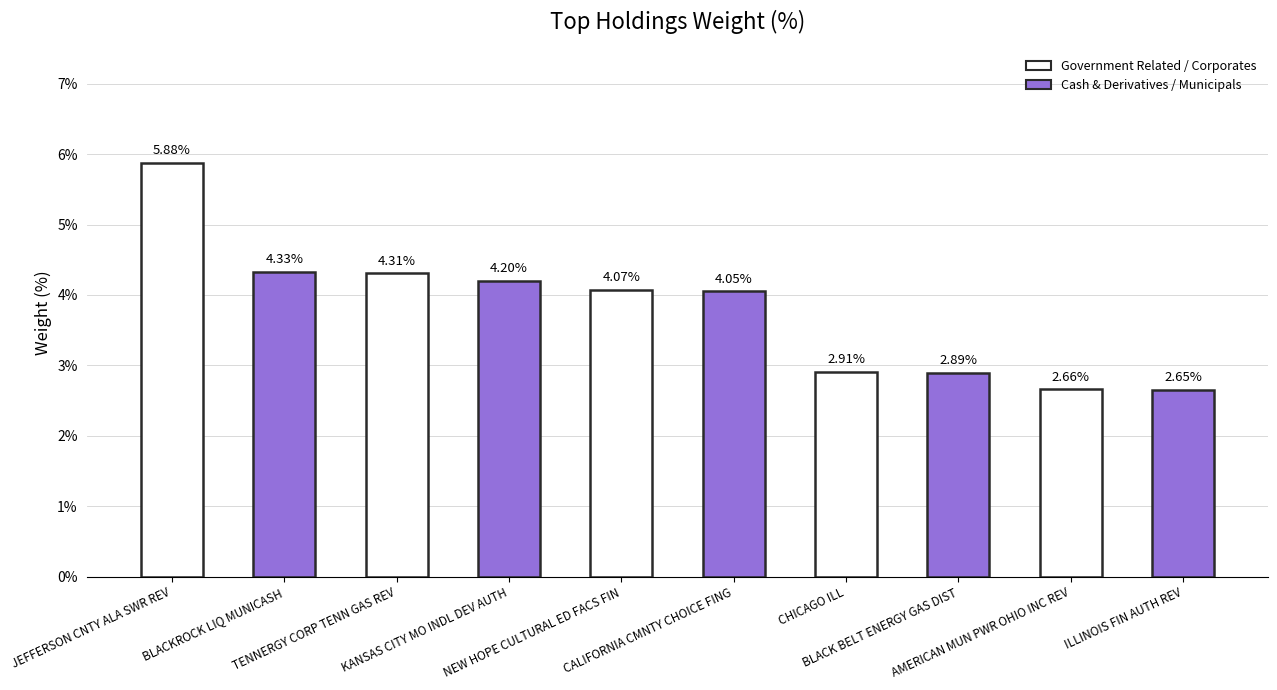

How many categories are shown in the chart?

10